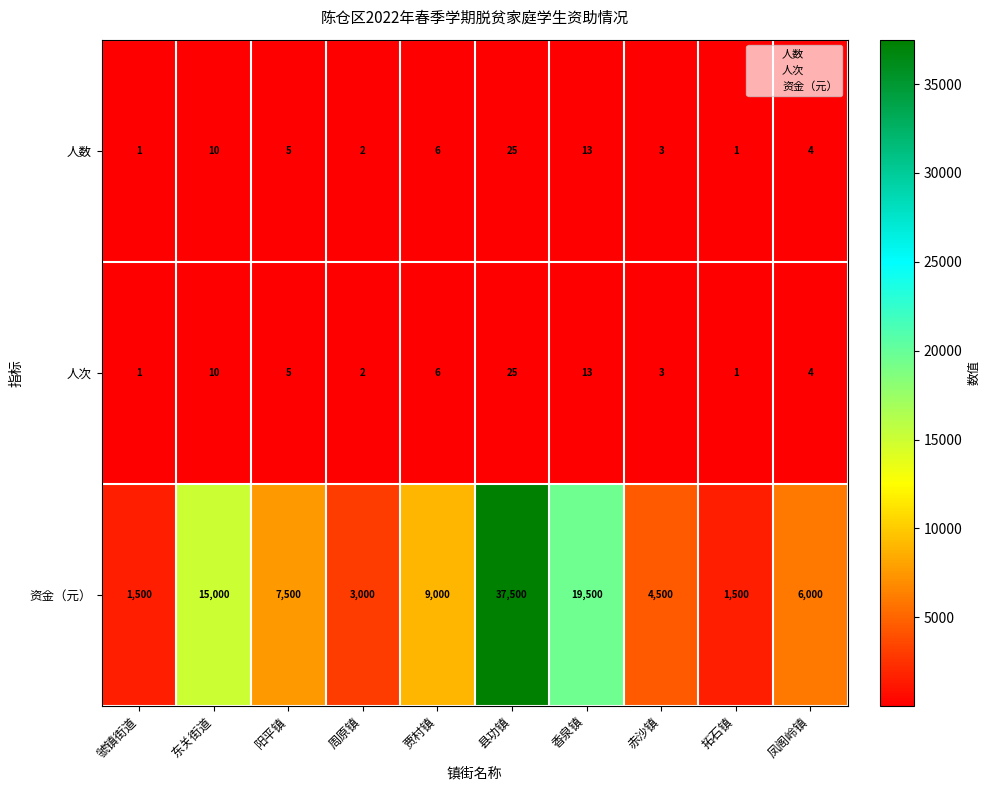

How many categories are shown in the chart?

10